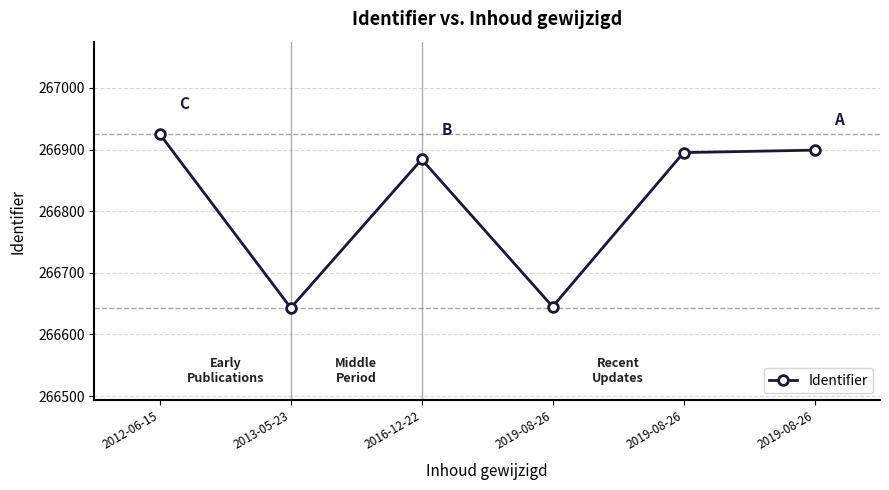

How many series are shown in this chart?

1